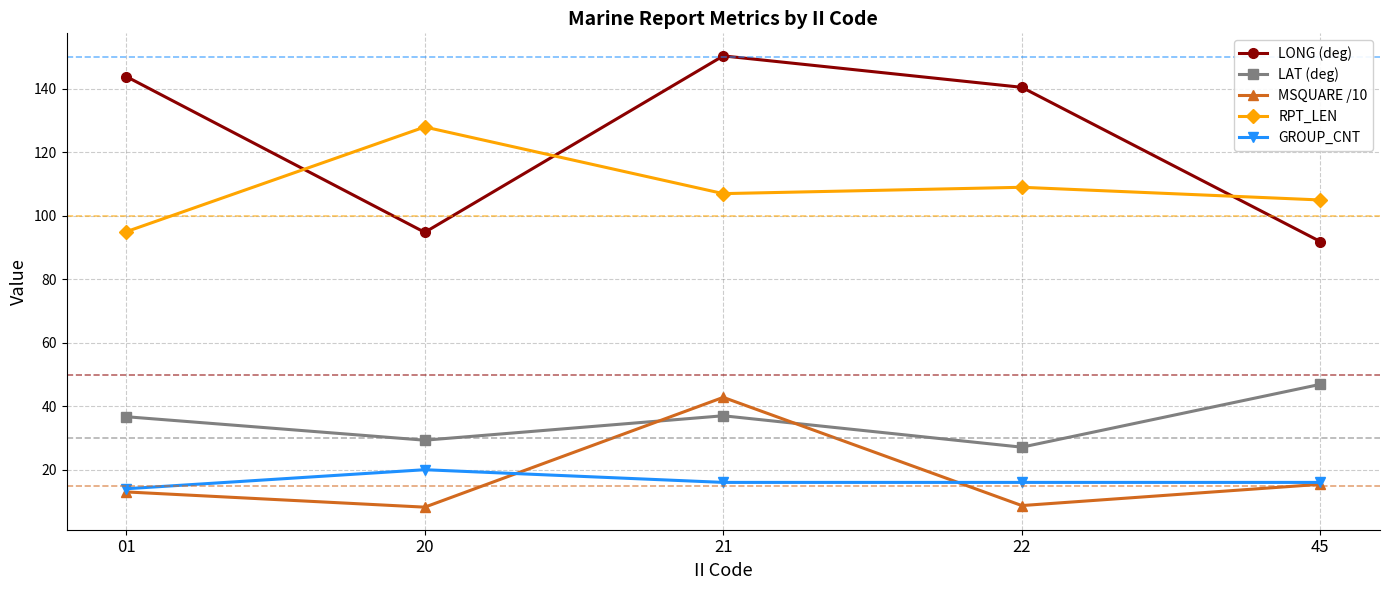

How many lines are shown in the chart?

5